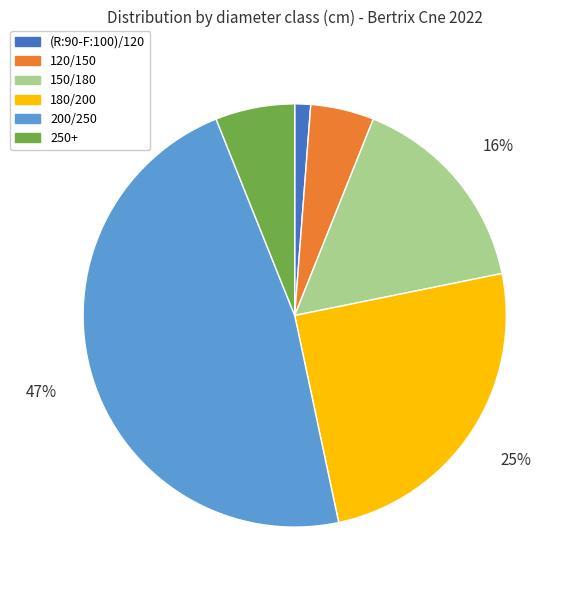

Does (R:90-F:100)/120 account for over 50% of the chart?

No